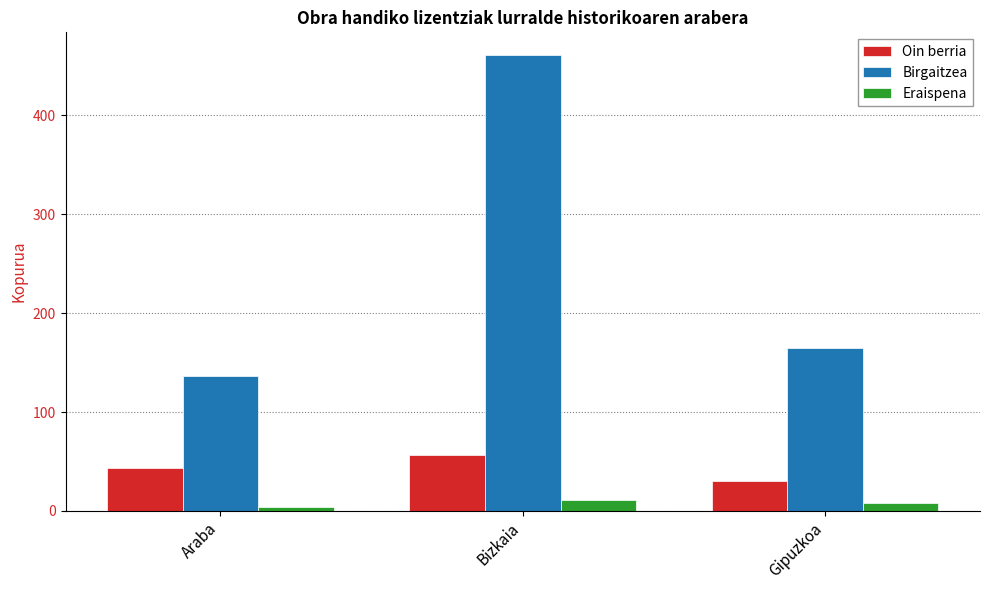

Reading right to left, list all the values displayed in this chart.

Oin berria: Gipuzkoa=30	Bizkaia=57	Araba=43
Birgaitzea: Gipuzkoa=165	Bizkaia=461	Araba=137
Eraispena: Gipuzkoa=8	Bizkaia=11	Araba=4